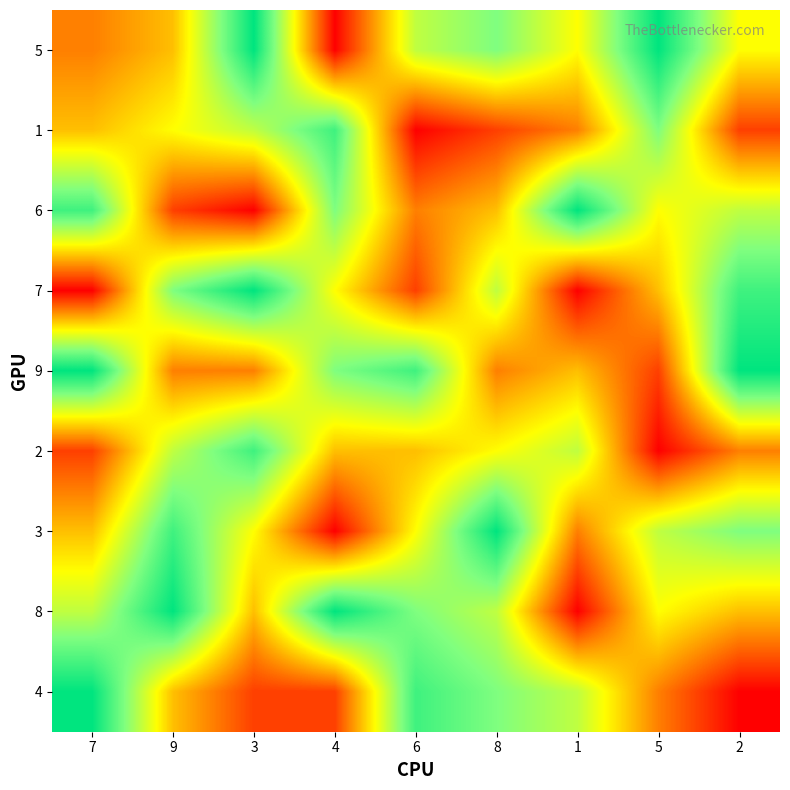

Count the number of data series in this chart.

9